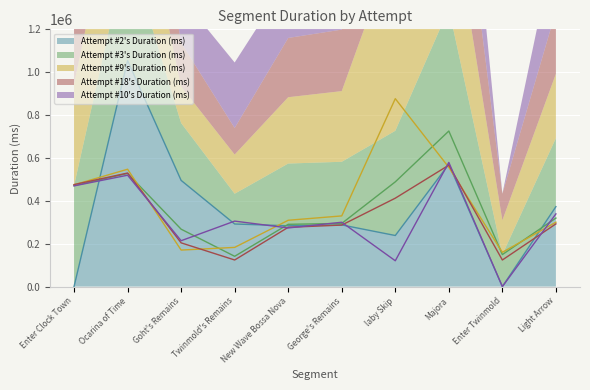

What is the label of the 4th point from the right?

laby Skip